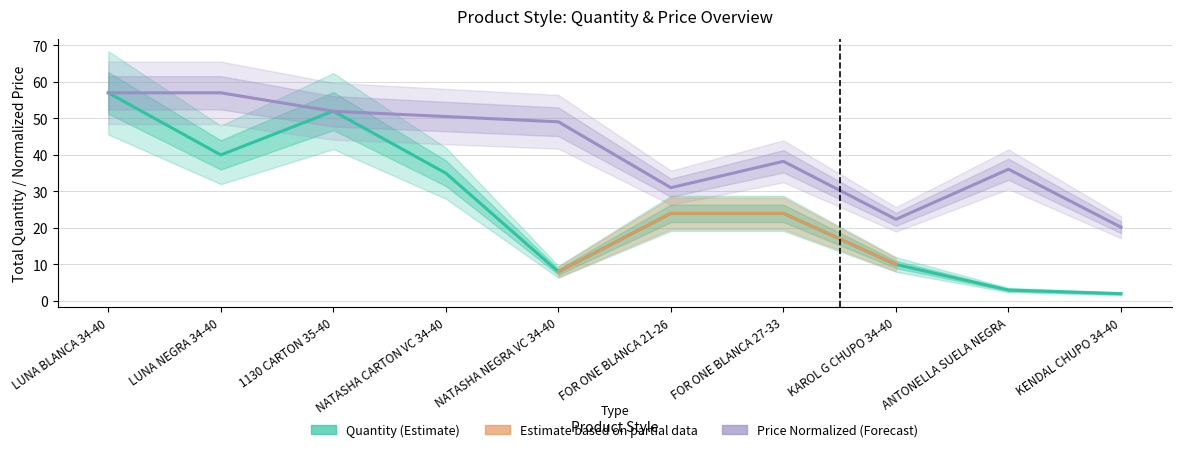

What is the value of the Price point at the 10th from the left?

20.2